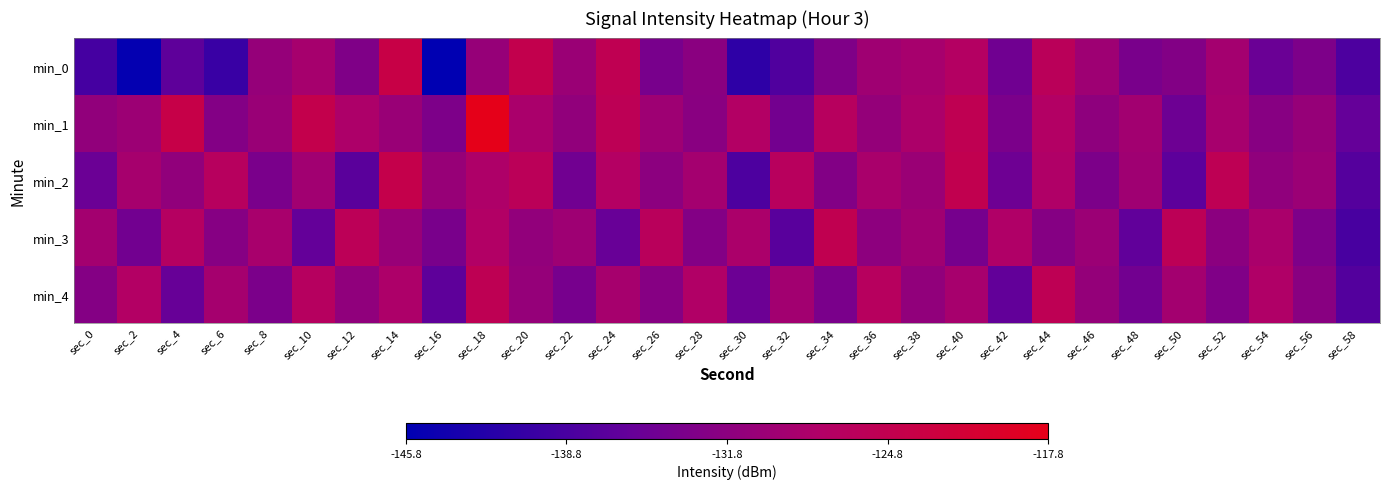

What is the total value across all series at sec_58?

-688.7